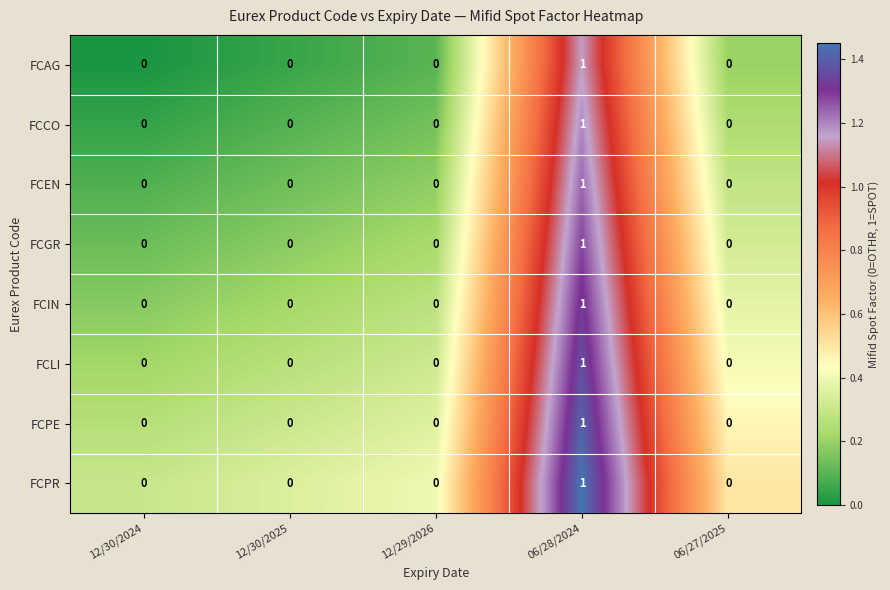

Count the FCPR values in the range 0 to 1.

5